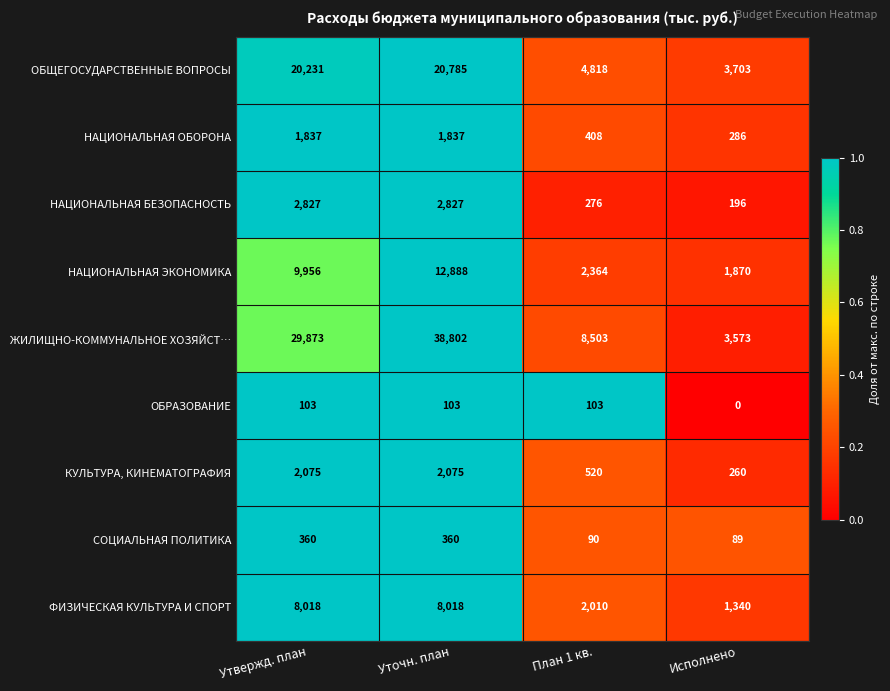

Is it true that ОБРАЗОВАНИЕ equals 66 at Исполнено?

False